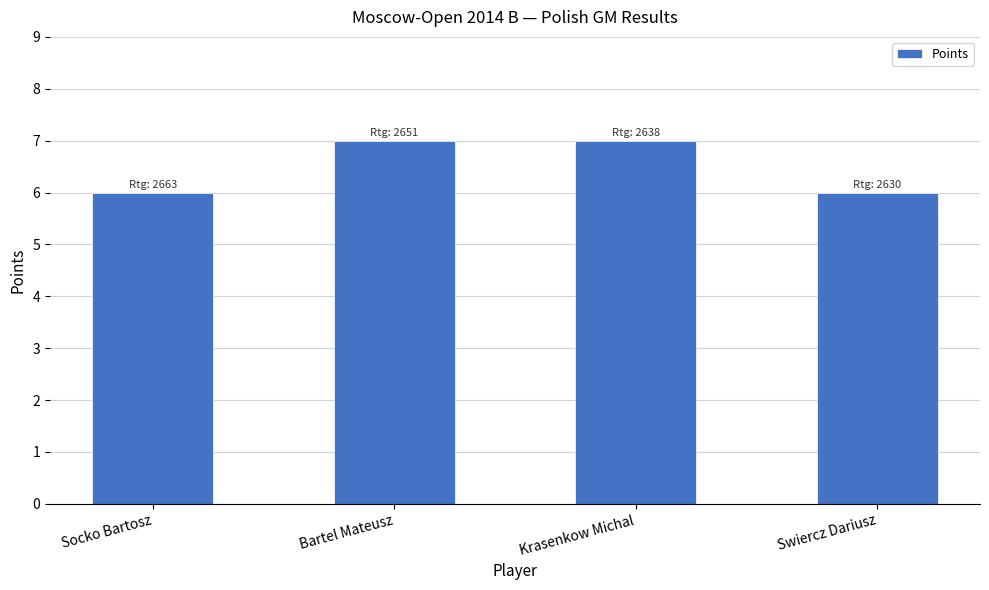

What is the minimum value shown in the chart?

6